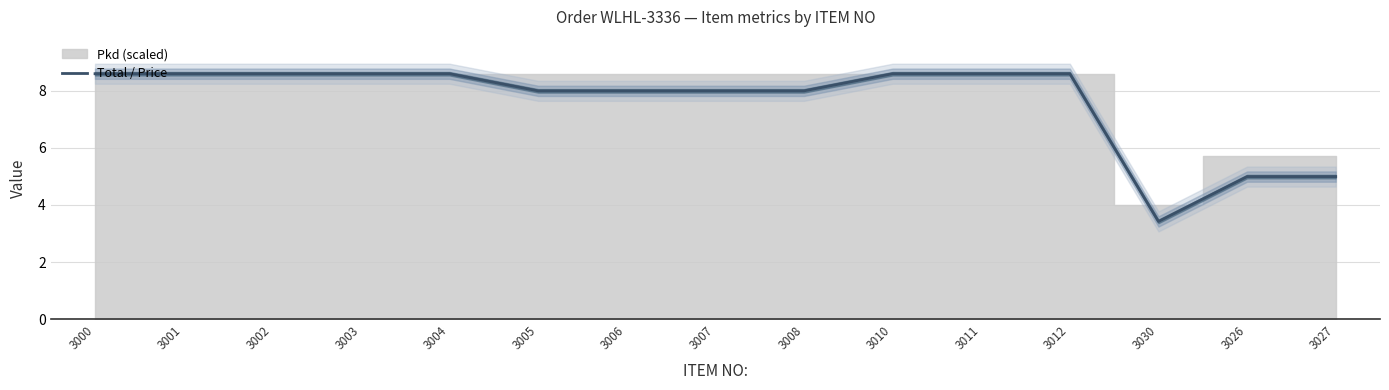

List the labels in order of value, smallest first.

3030, 3026, 3027, 3005, 3006, 3007, 3008, 3000, 3001, 3002, 3003, 3004, 3010, 3011, 3012